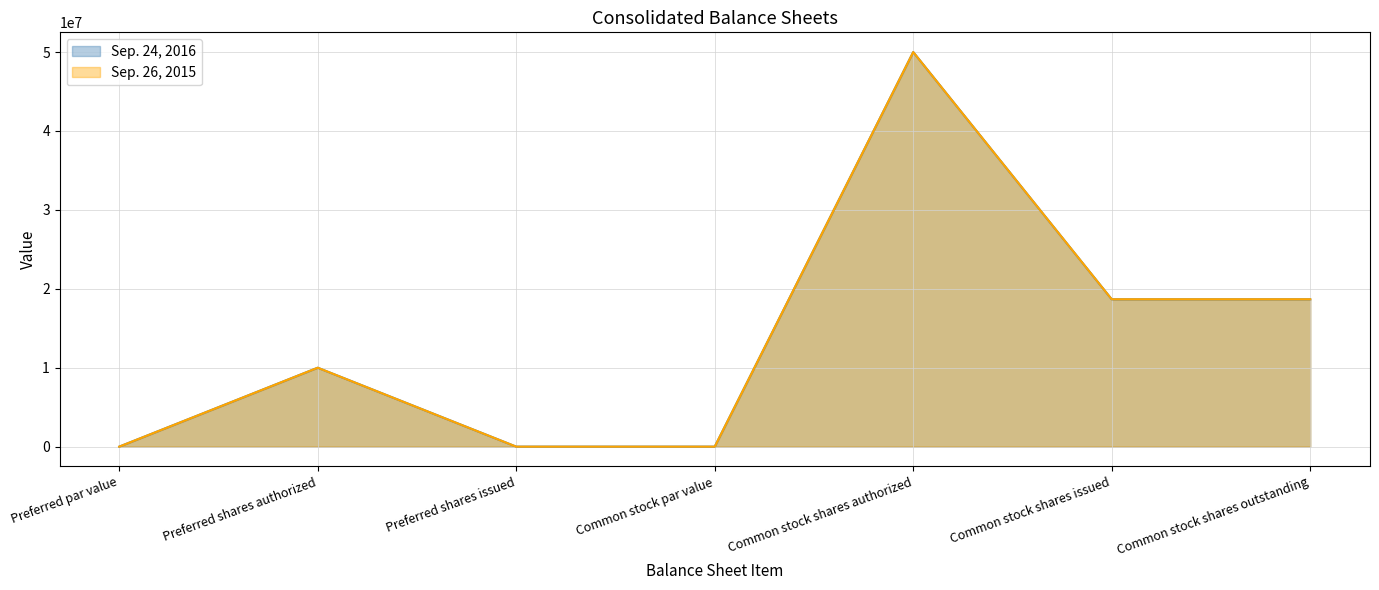

At which label does Sep. 24, 2016 first exceed 10000000?

Common stock shares authorized